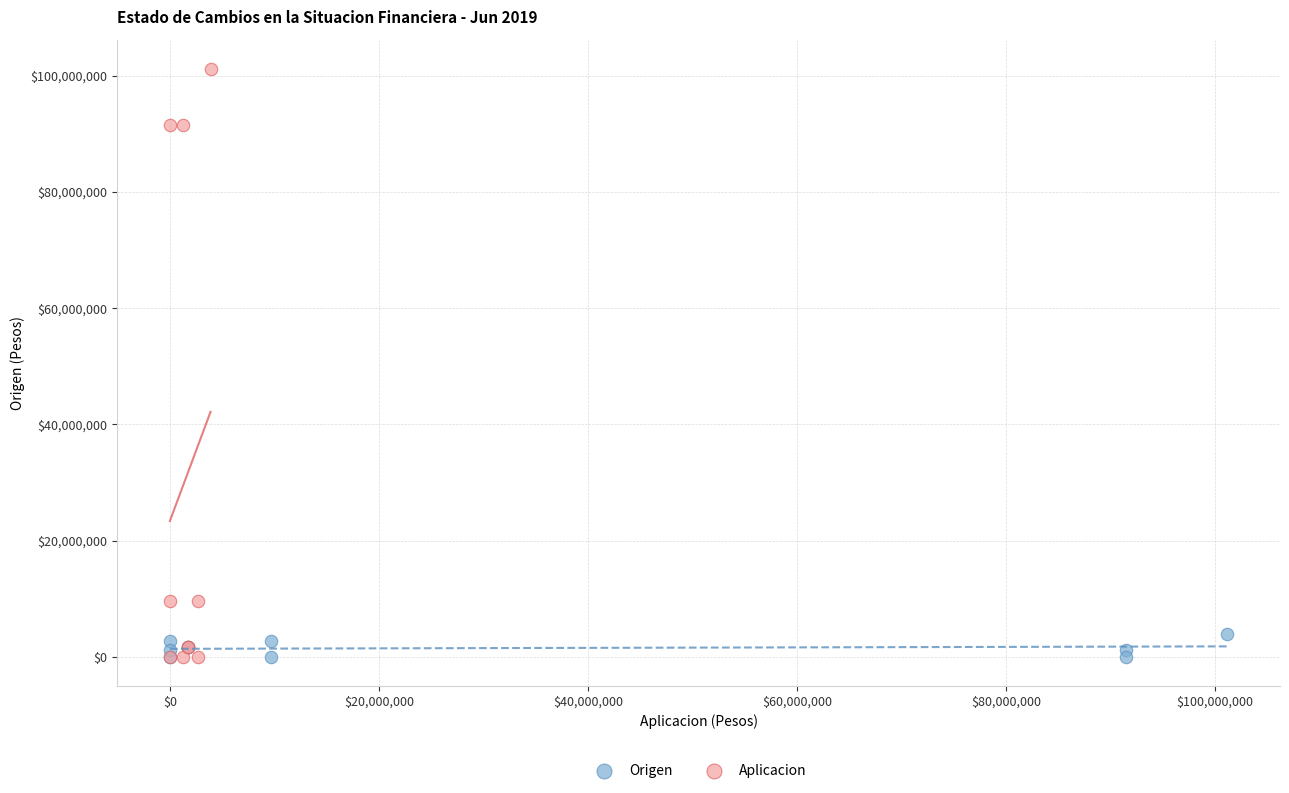

Which series has the largest Y range (max minus min)?

Aplicacion